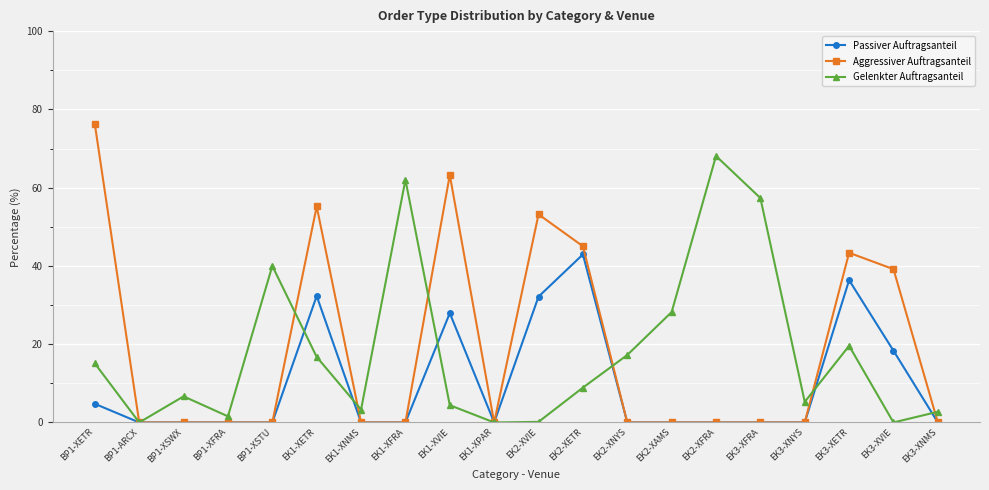

At which category is the sum across all series the highest?

EK1-XETR